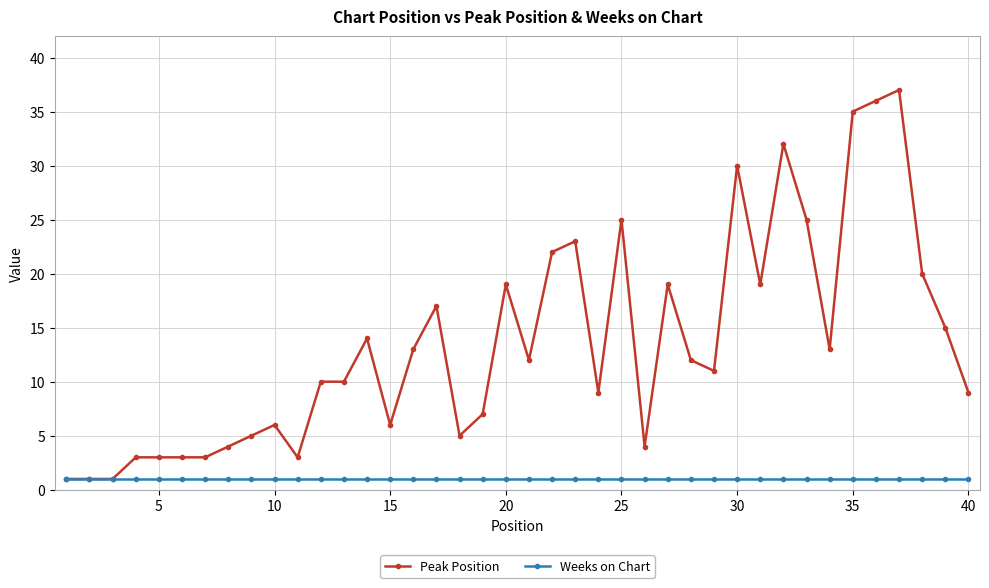

List the series in order of their peak value, highest first.

Peak Position, Weeks on Chart